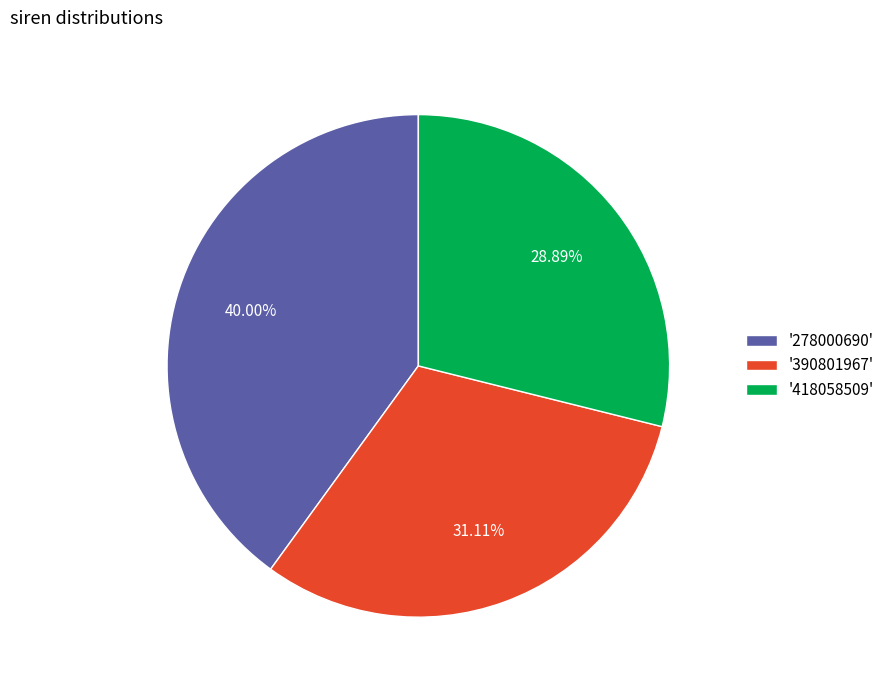

How many slices are in this pie chart?

3